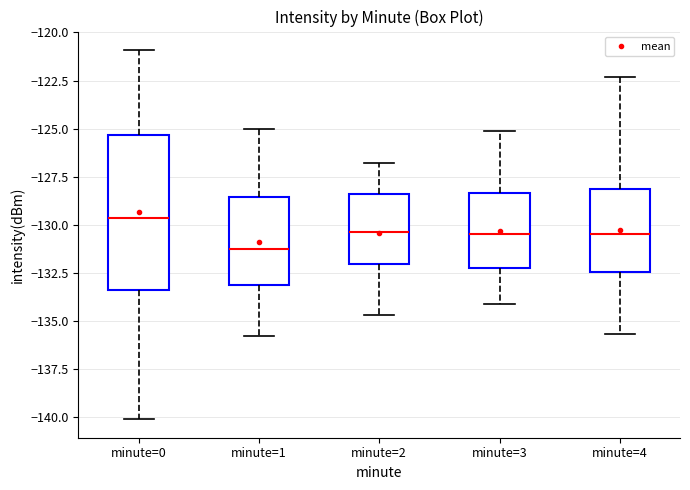

Which box's median line is the lowest?

minute=1